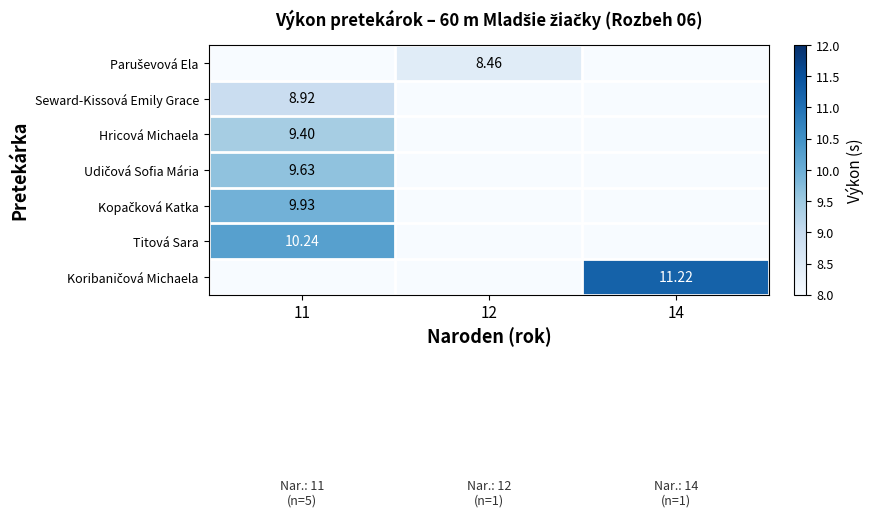

What is the sum of all Kopačková Katka values?

9.9